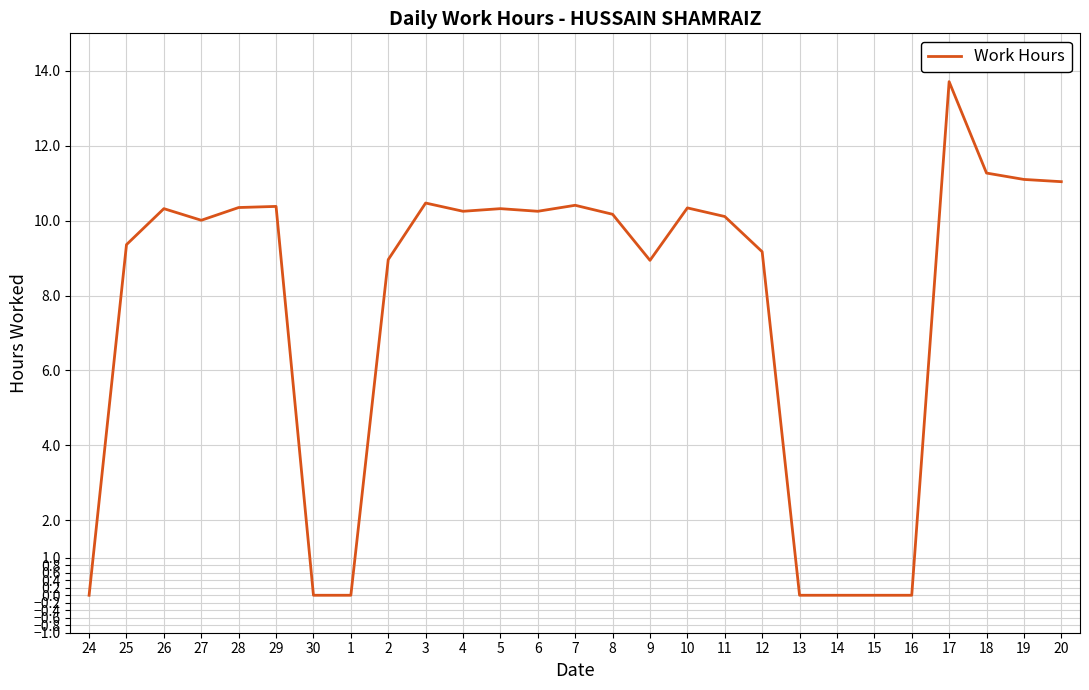

True or false: the data shows 10.5 at 3.

True